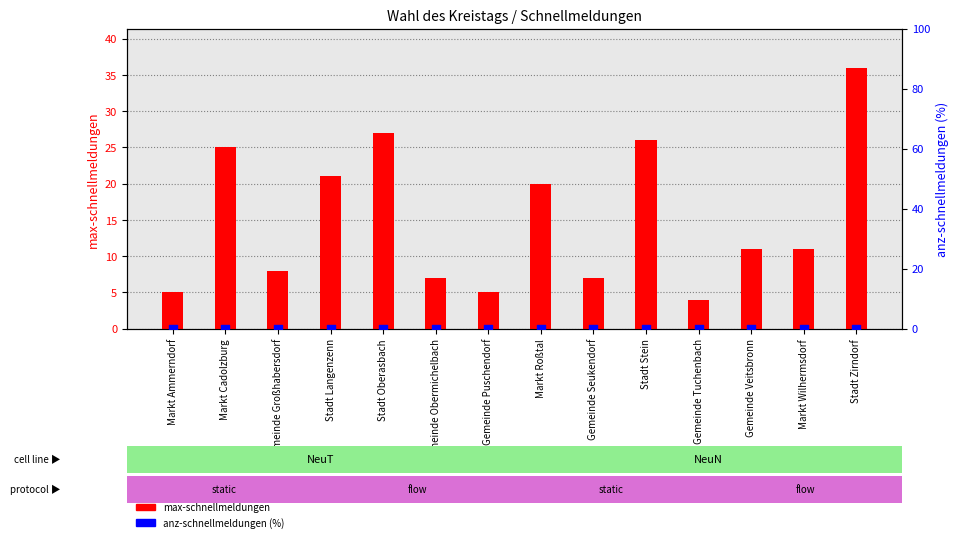

At how many categories does at least one series exceed 6?

11